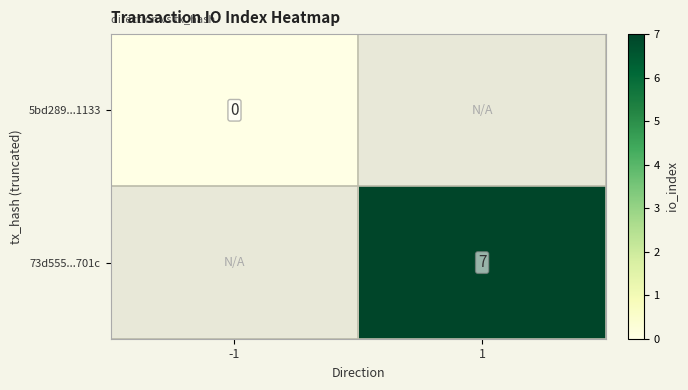

The value of 73d555...701c at 1 is 3. True or false?

False